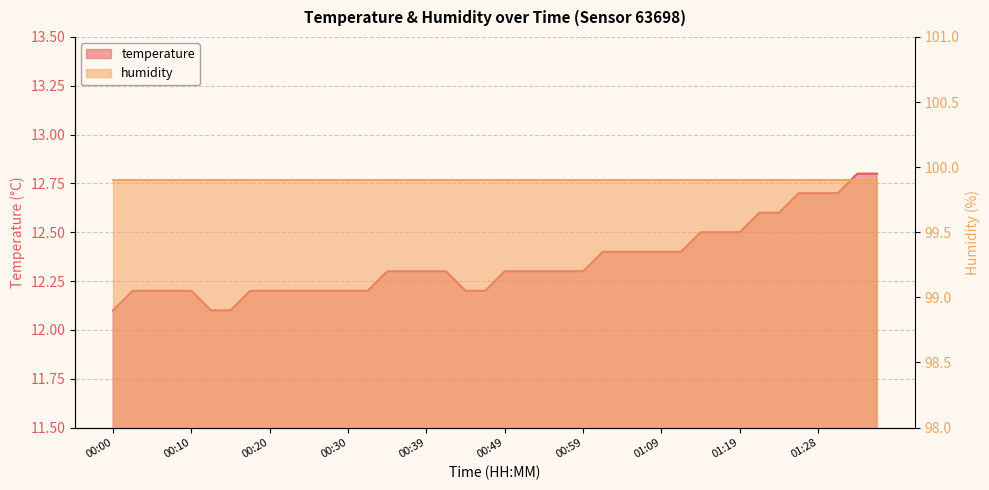

What is the greatest value displayed?

12.8